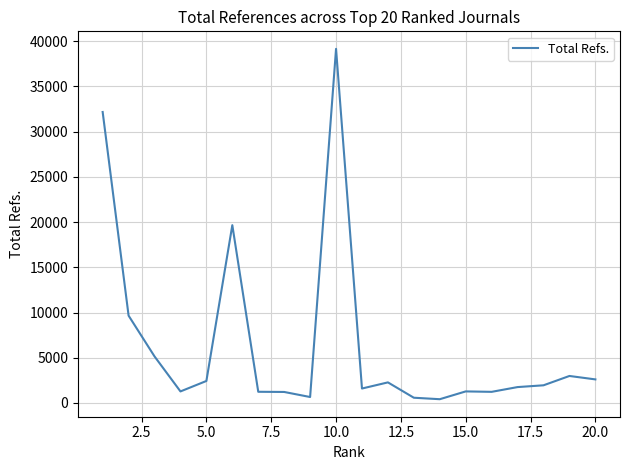

How many lines are shown in the chart?

1